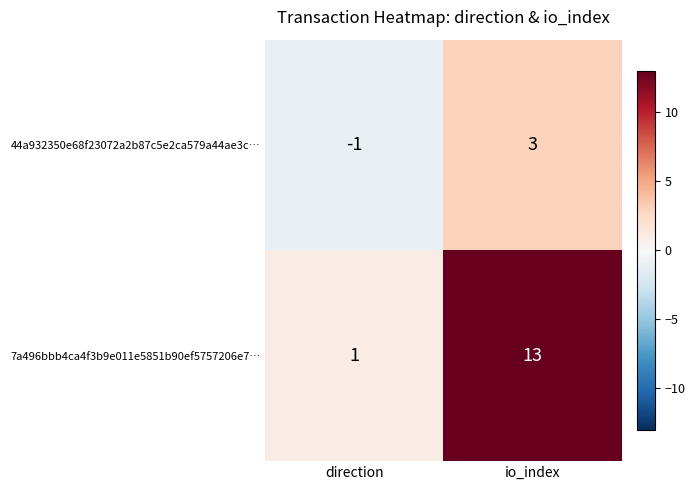

What is the difference between the maximum and minimum values in the 7a496bbb4ca4f3b9e011e5851b90ef5757206e7… series?

12